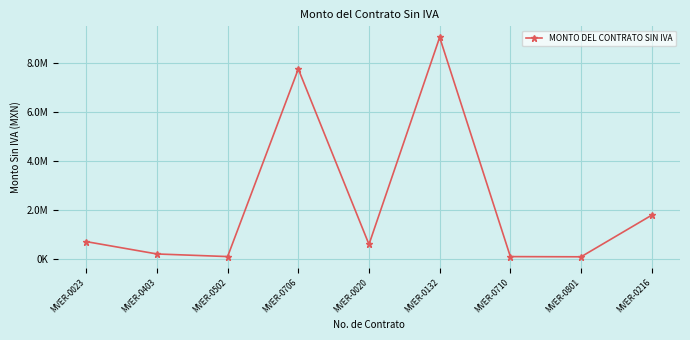

At which category does the data reach its first local peak?

MVER-0706